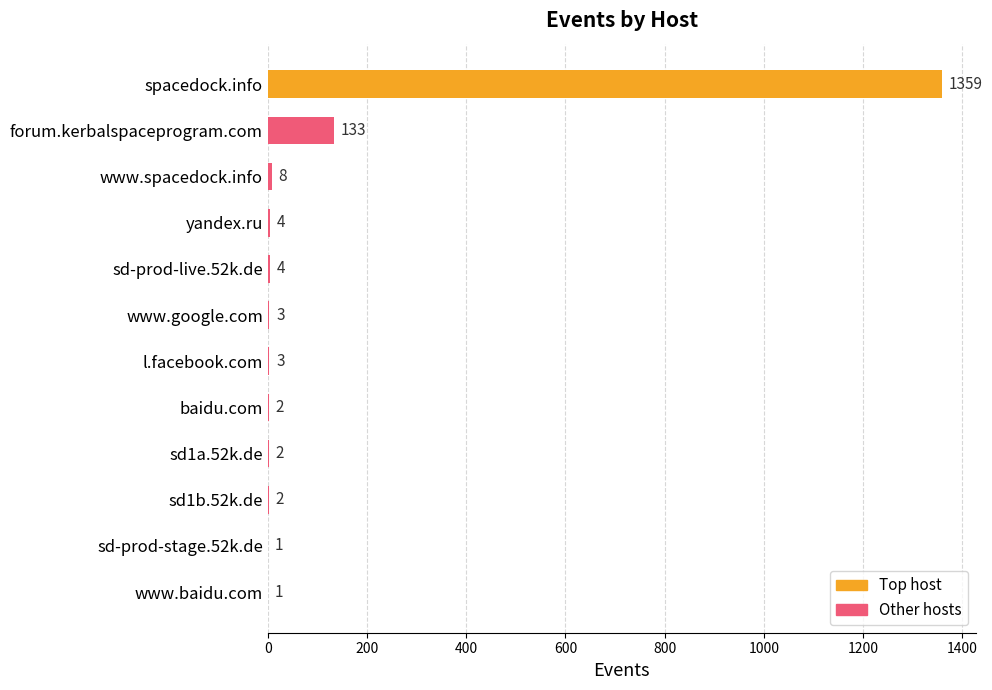

Reading top to bottom, extract all data points from this chart.

spacedock.info=1359	forum.kerbalspaceprogram.com=133	www.spacedock.info=8	yandex.ru=4	sd-prod-live.52k.de=4	www.google.com=3	l.facebook.com=3	baidu.com=2	sd1a.52k.de=2	sd1b.52k.de=2	sd-prod-stage.52k.de=1	www.baidu.com=1